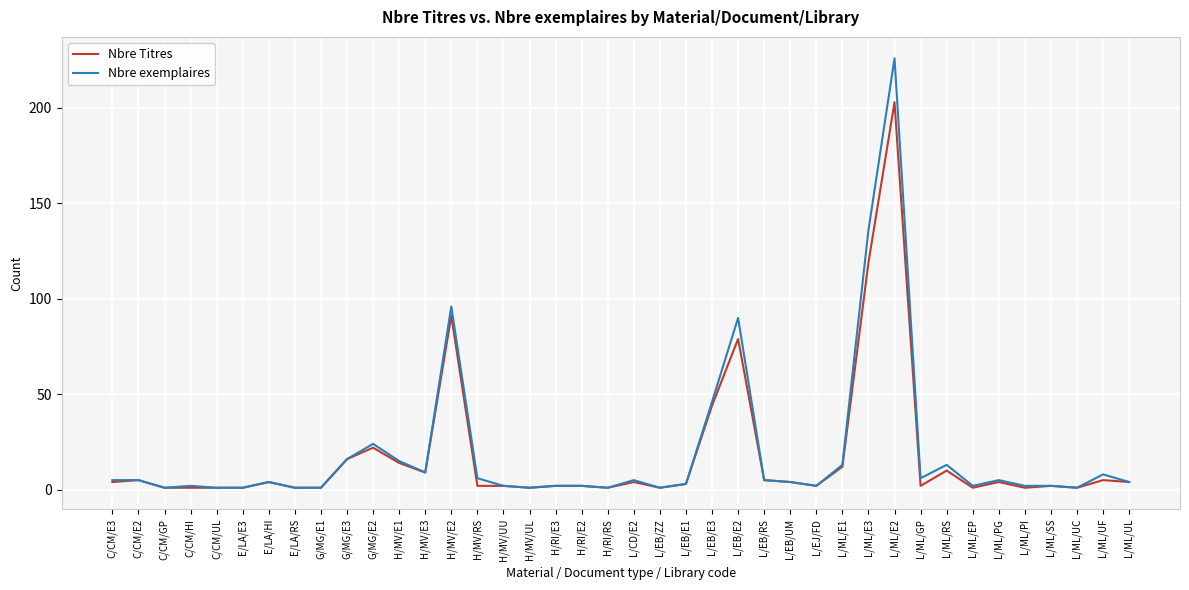

Which series has the widest spread of values?

Nbre exemplaires